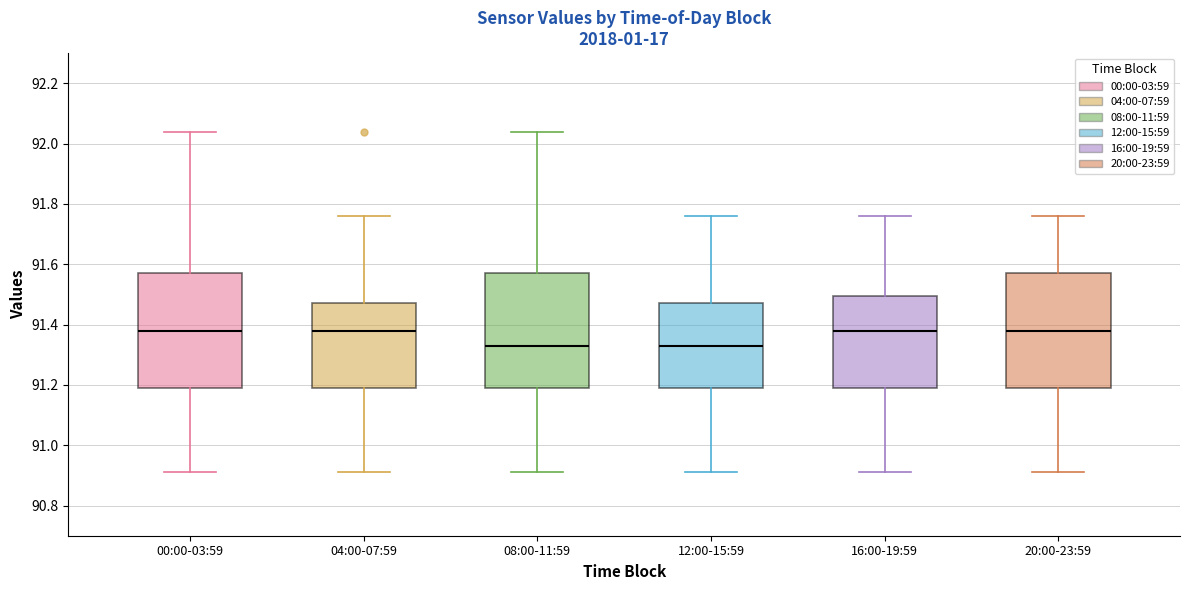

Reading left to right, transcribe this box plot: for each box, give where its median line is, the range the box spans, and where its two whiskers end, as read against the y-axis. The values are not printed on the chart, so give them approximately, as read against the axis.

00:00-03:59: median 91.38, box 91.20 to 91.58, whiskers 90.92 to 92.04
04:00-07:59: median 91.38, box 91.20 to 91.48, whiskers 90.92 to 91.76
08:00-11:59: median 91.34, box 91.20 to 91.58, whiskers 90.92 to 92.04
12:00-15:59: median 91.34, box 91.20 to 91.48, whiskers 90.92 to 91.76
16:00-19:59: median 91.38, box 91.20 to 91.50, whiskers 90.92 to 91.76
20:00-23:59: median 91.38, box 91.20 to 91.58, whiskers 90.92 to 91.76